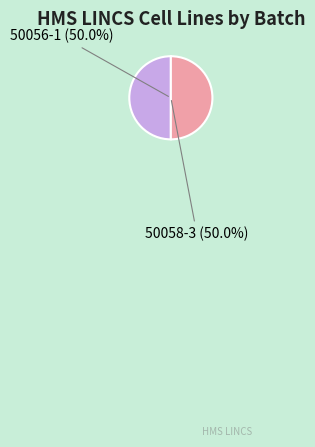

Is it true that 50056-1 is 50% of the pie?

True